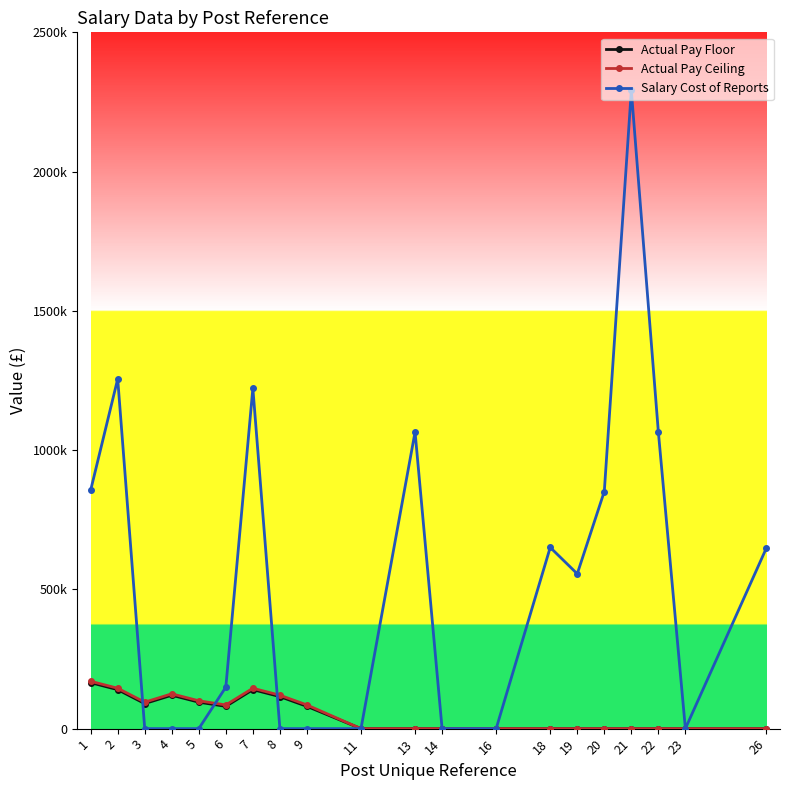

Does the chart have visible grid lines?

No